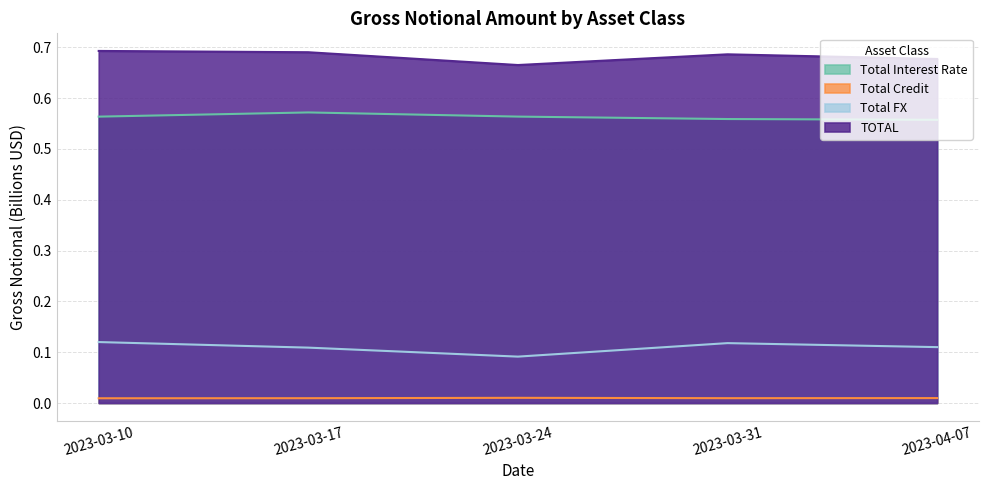

List the labels in order of TOTAL value, smallest first.

2023-03-24, 2023-04-07, 2023-03-31, 2023-03-17, 2023-03-10